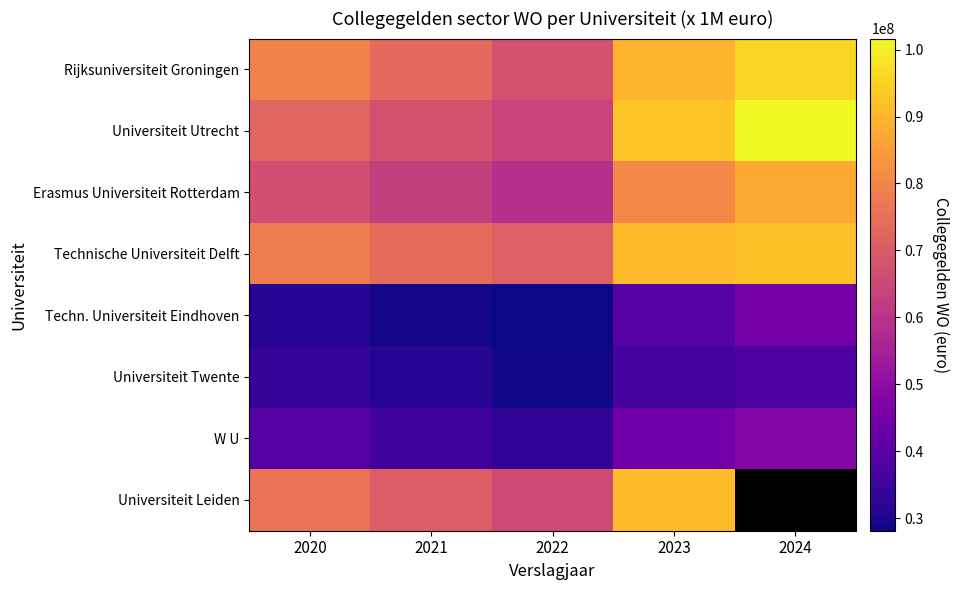

Is it true that Universiteit Utrecht equals 37265906.9 at 2020?

False